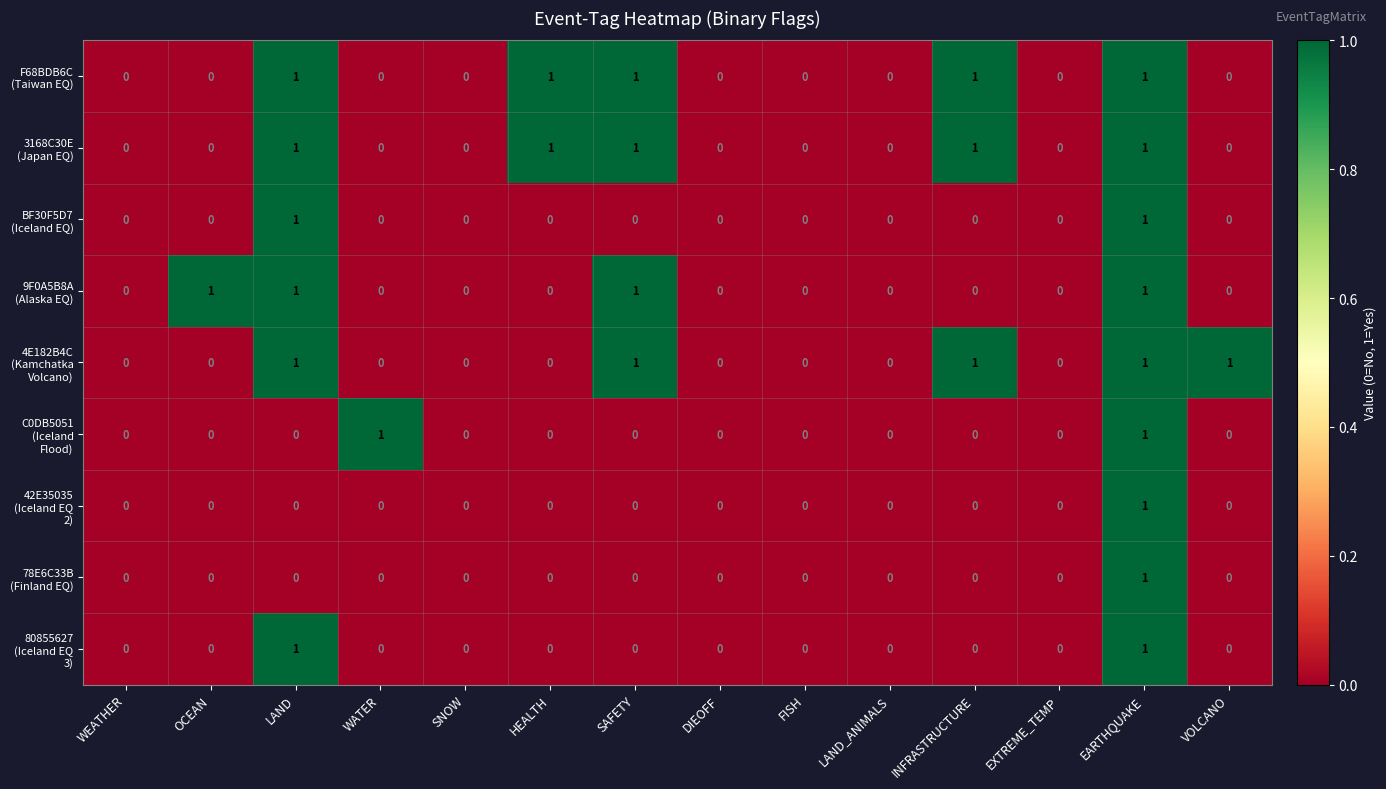

At which category is the sum across all series the highest?

EARTHQUAKE